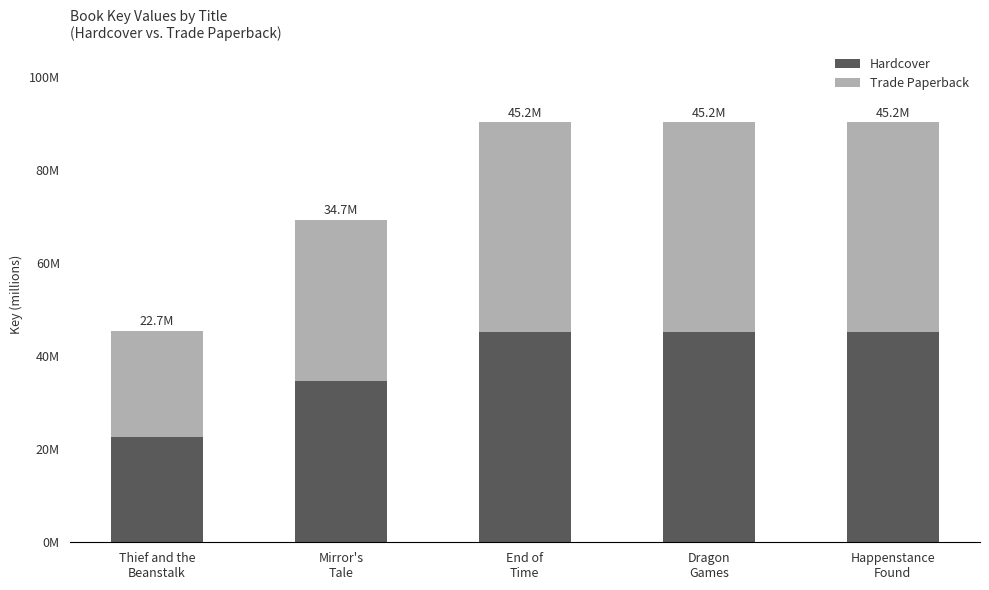

What are all the series names shown in the legend?

Hardcover, Trade Paperback